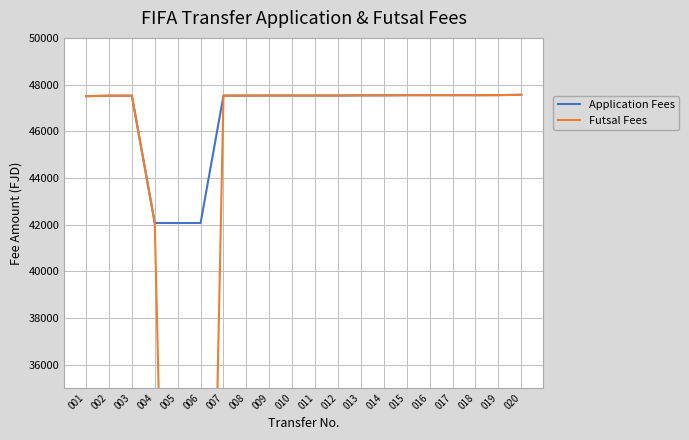

Rank the categories by Application Fees value from lowest to highest.

005, 006, 004, 001, 002, 003, 007, 008, 009, 010, 011, 012, 013, 014, 015, 016, 017, 018, 019, 020